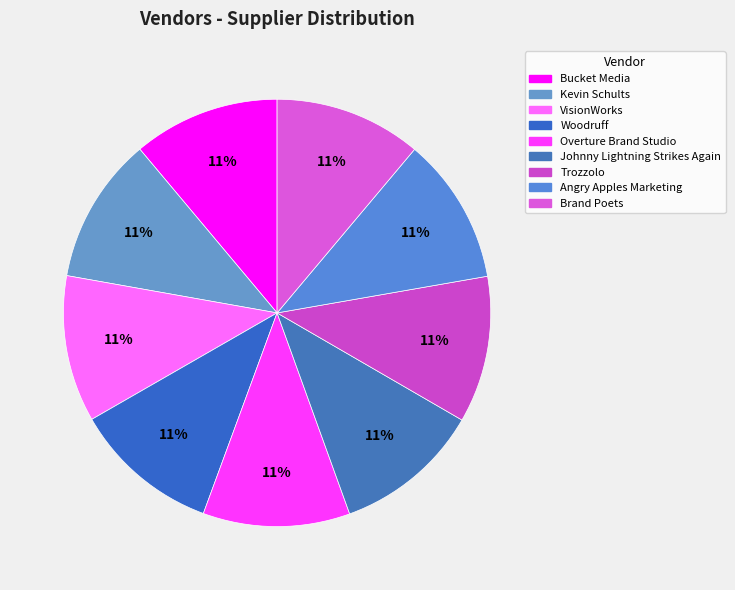

Which slice is the largest?

Angry Apples Marketing